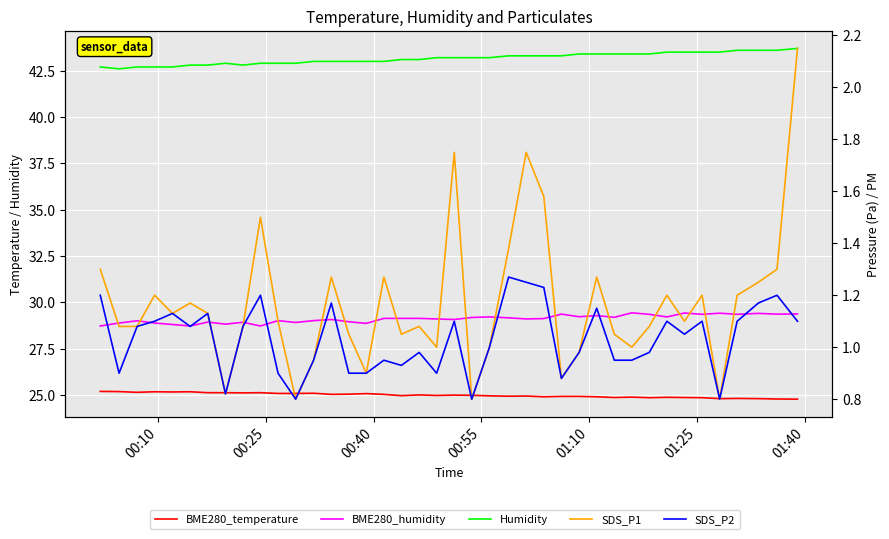

True or false: BME280_temperature has more than 1 interior local peaks.

True